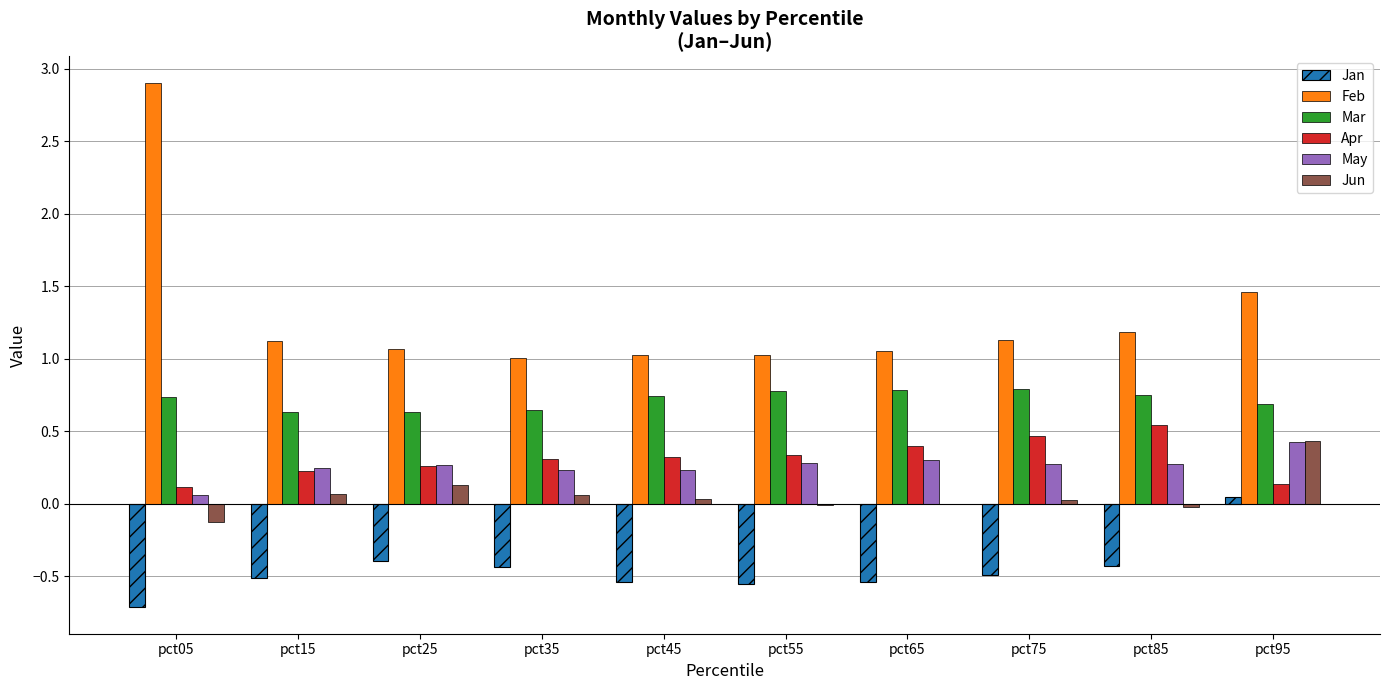

Which category has the highest value in the Jan series?

pct95